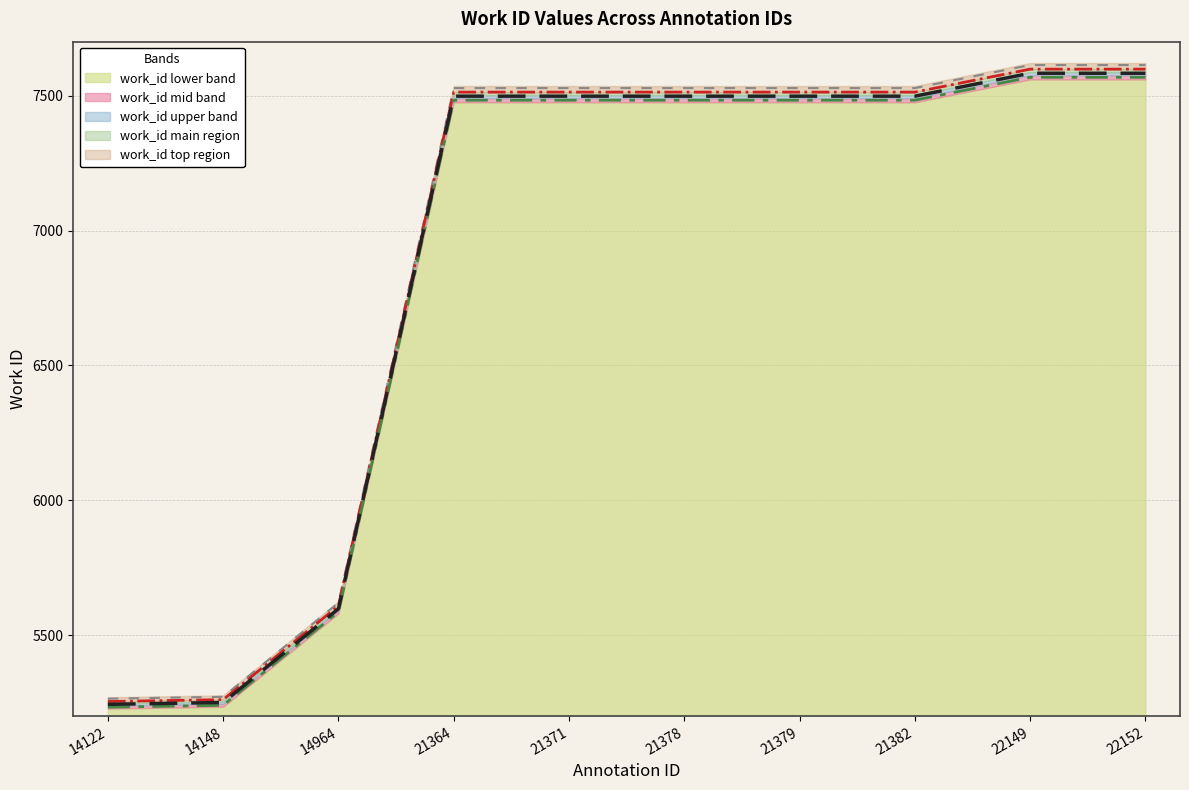

Which label corresponds to the smallest value in the chart?

14122